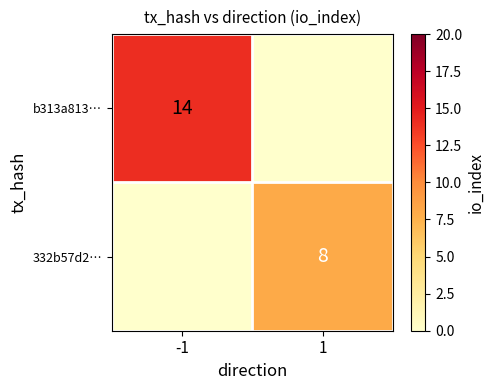

How many data points does each series have?

2